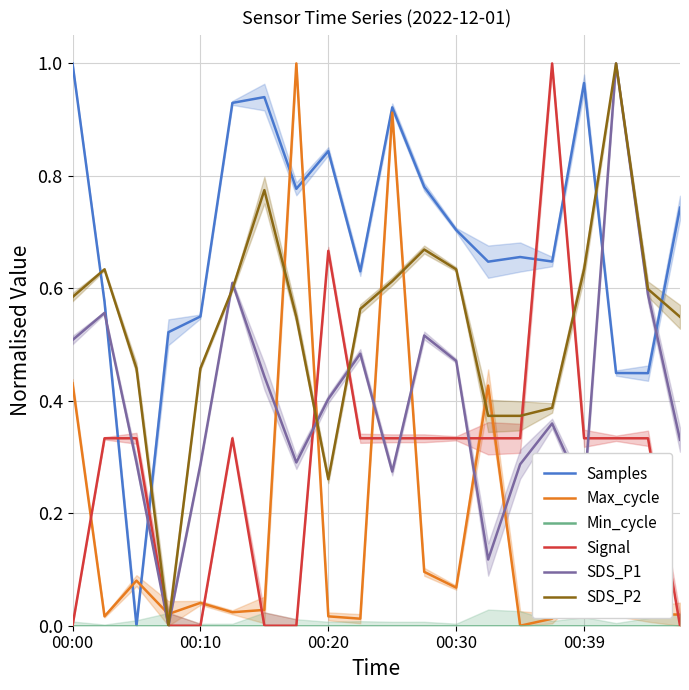

True or false: Signal and SDS_P1 intersect in this chart.

True